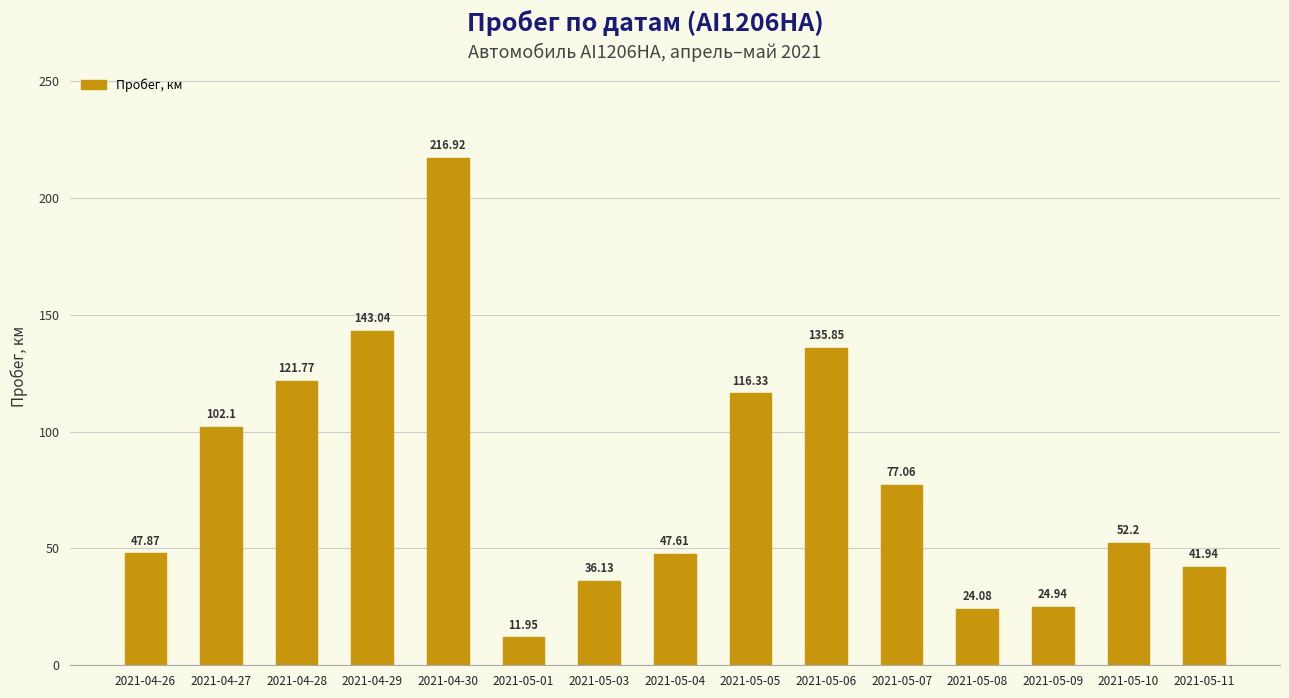

Where is the data nearest to the value 114?

2021-05-05